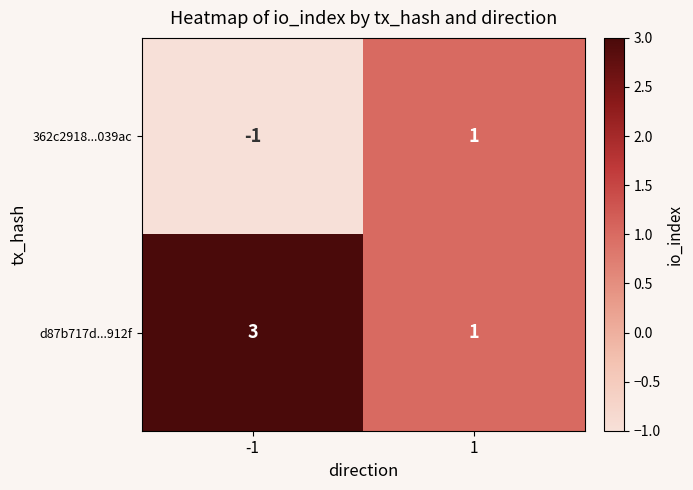

What is the total value across all series at 1?

2